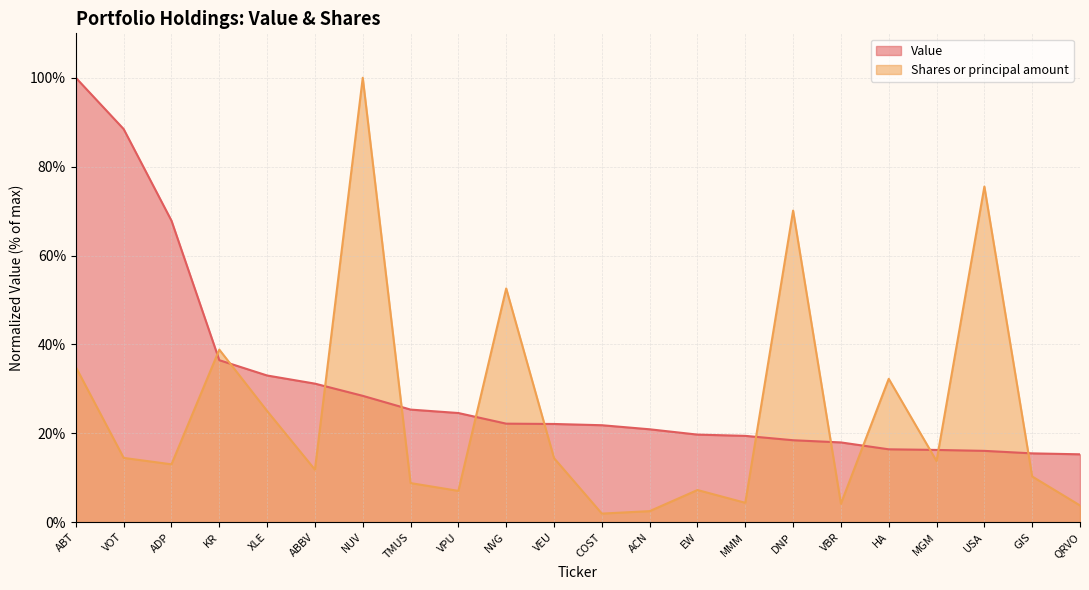

Rank the series by their maximum value, from lowest to highest.

Value, Shares or principal amount